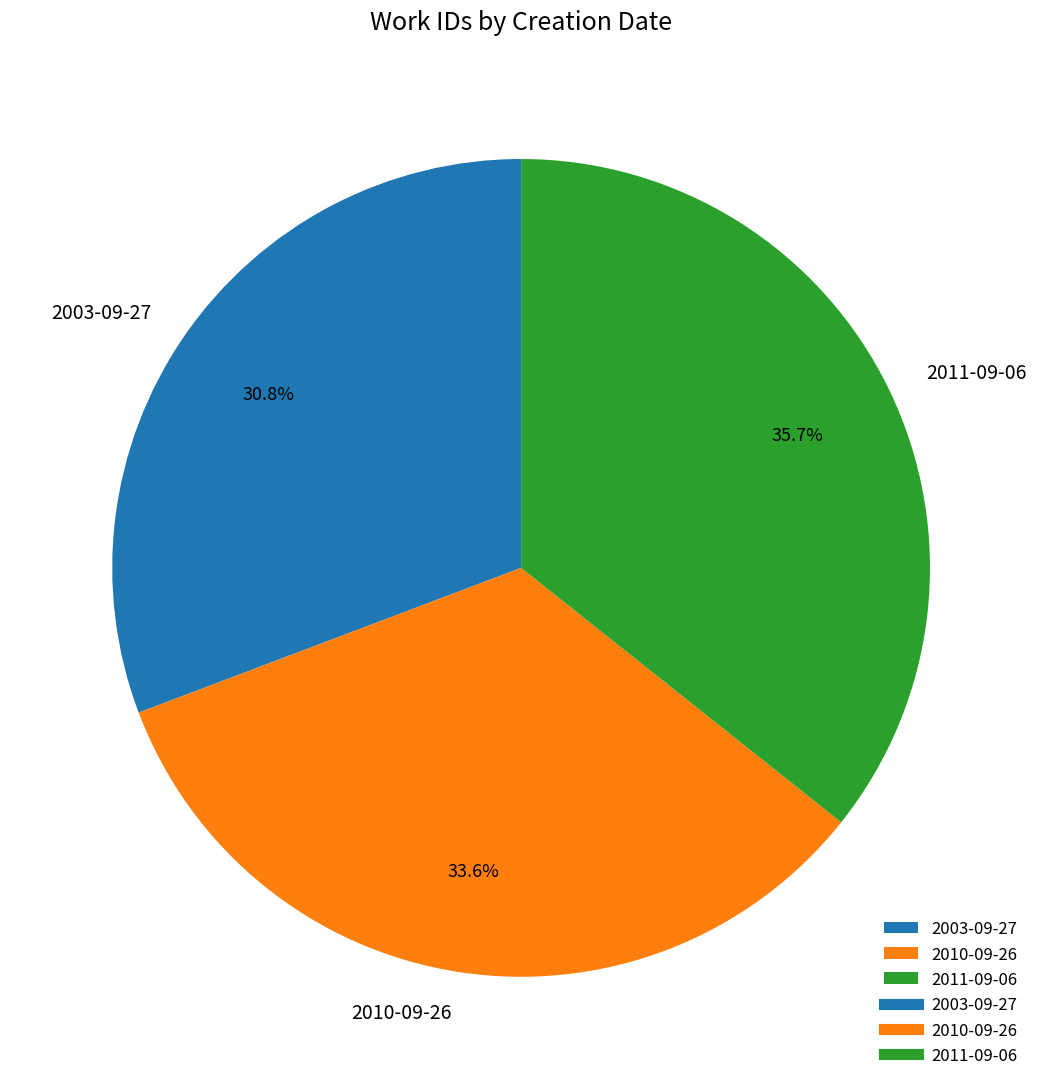

Which slice is the smallest?

2003-09-27